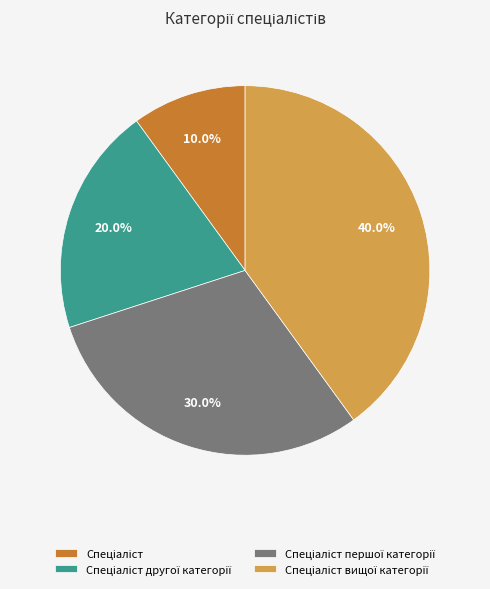

How many slices are in this pie chart?

4